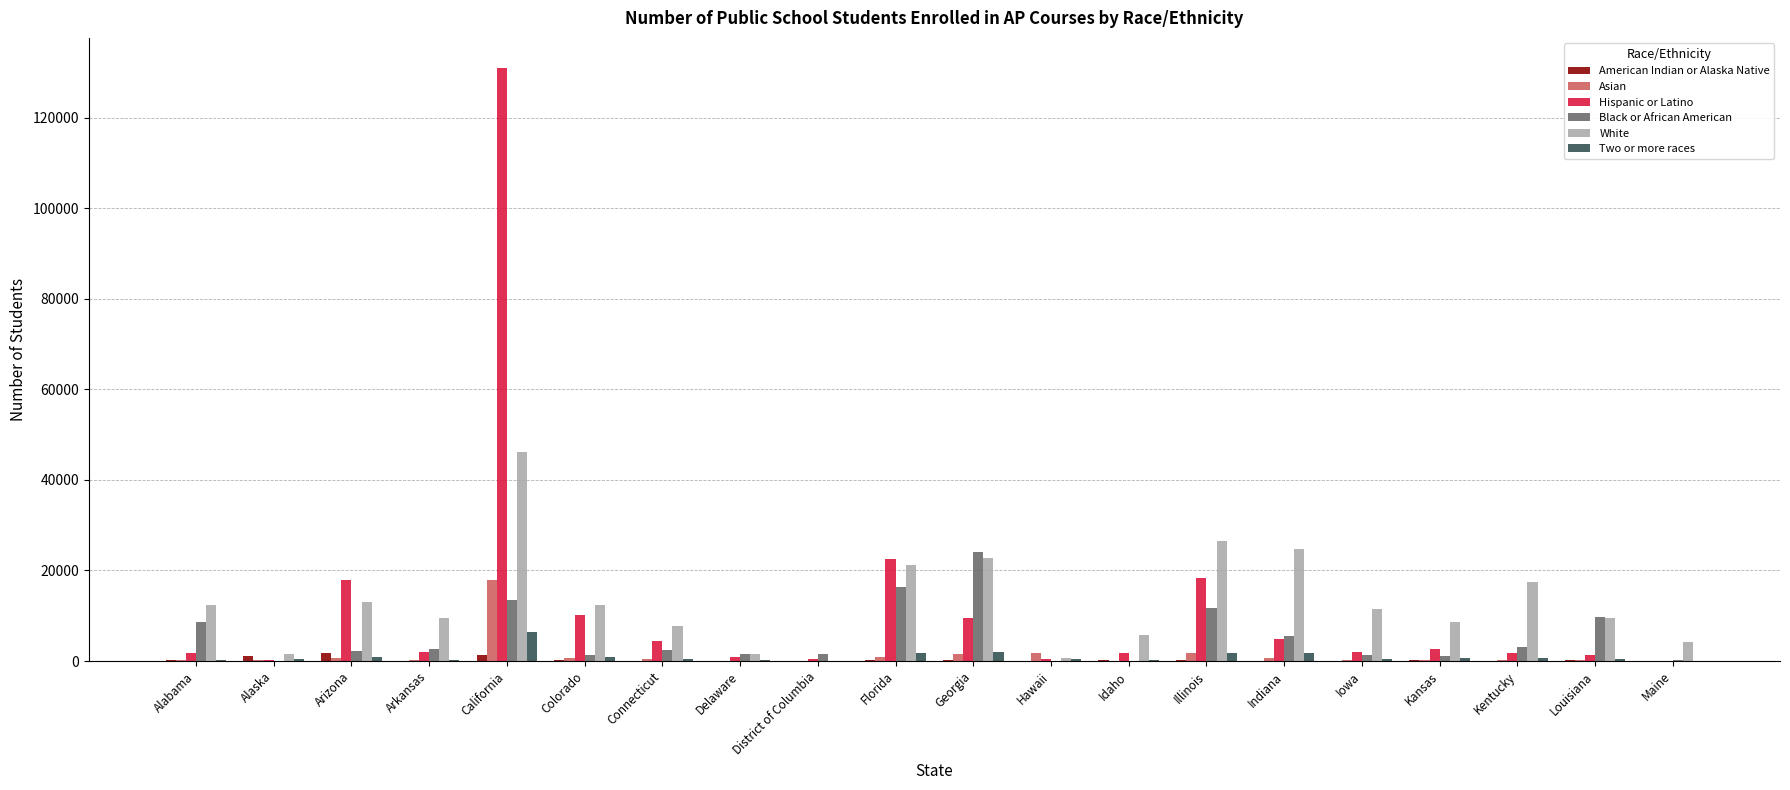

What are all the series names shown in the legend?

American Indian or Alaska Native, Asian, Hispanic or Latino, Black or African American, White, Two or more races